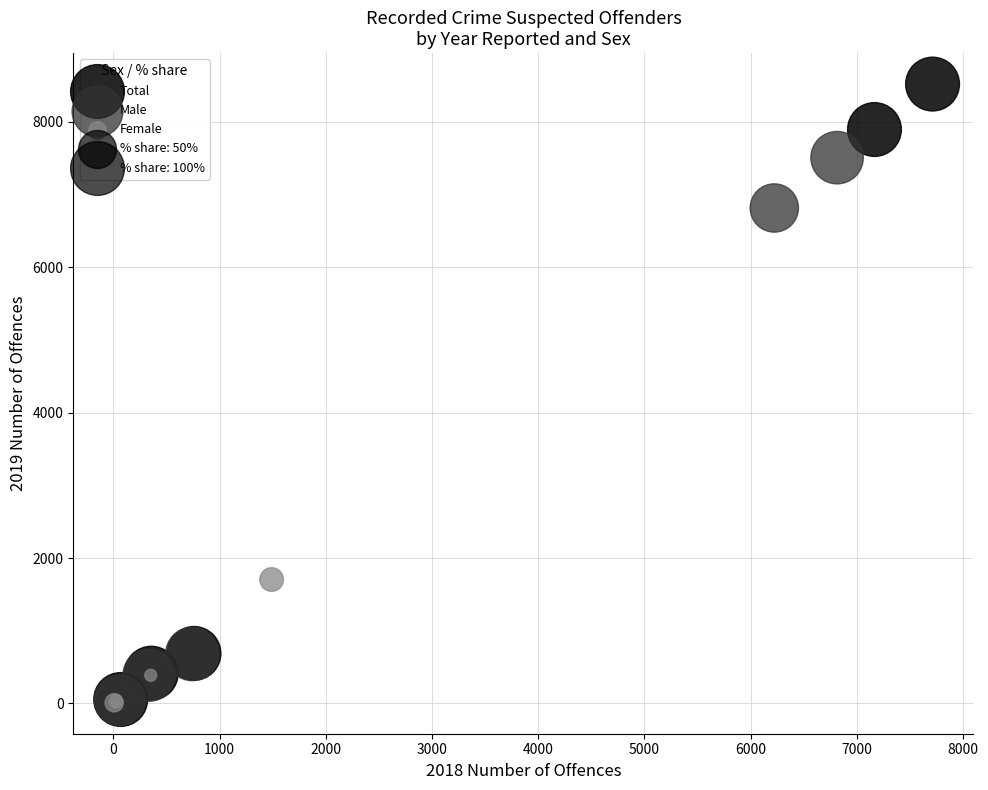

Which series contains the highest Y value?

Total